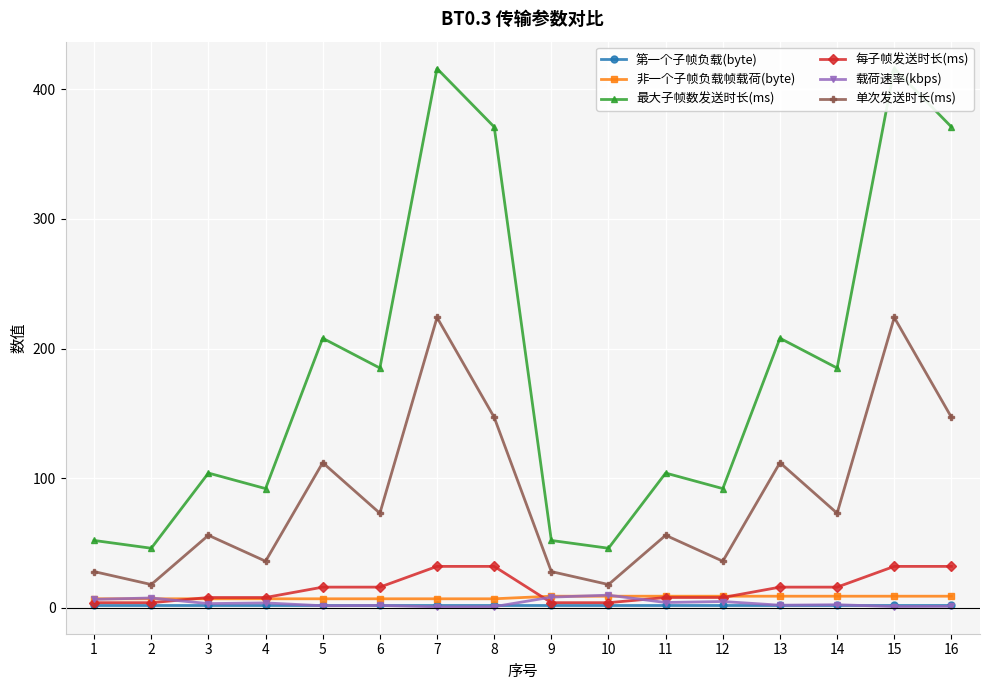

What are all the series names shown in the legend?

第一个子帧负载(byte), 非一个子帧负载帧载荷(byte), 最大子帧数发送时长(ms), 每子帧发送时长(ms), 载荷速率(kbps), 单次发送时长(ms)